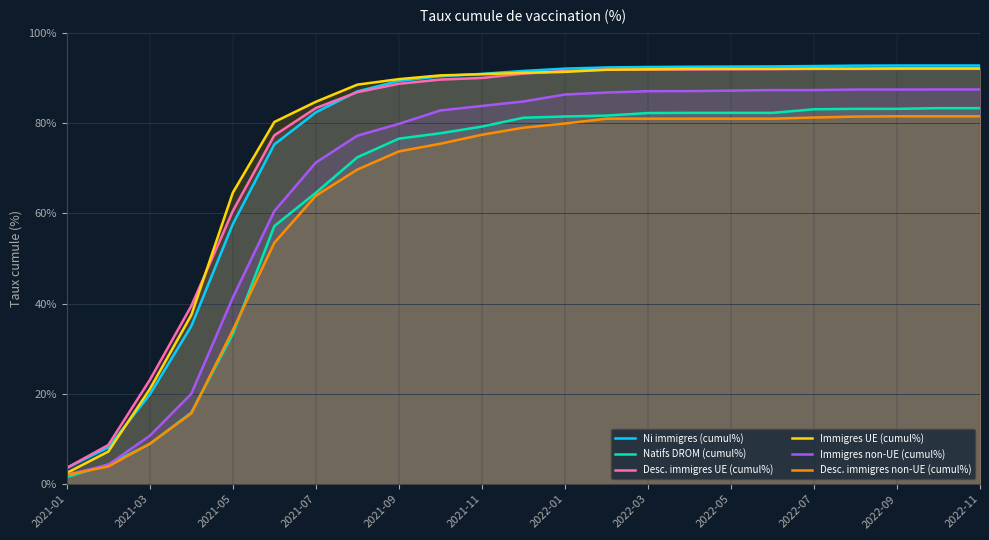

What is the minimum value for Immigres non-UE (cumul%)?

2.1